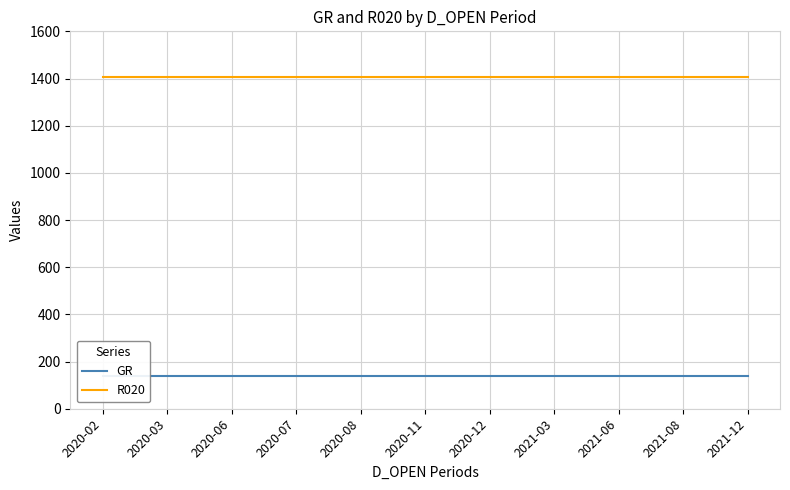

Is it true that GR equals 140 at 2020-12?

True